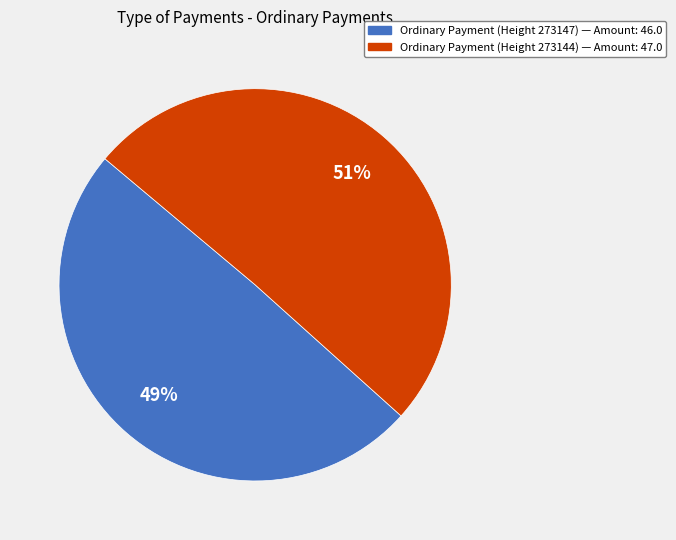

What percentage is the Ordinary Payment (Height 273144) slice, to the nearest percent?

51%